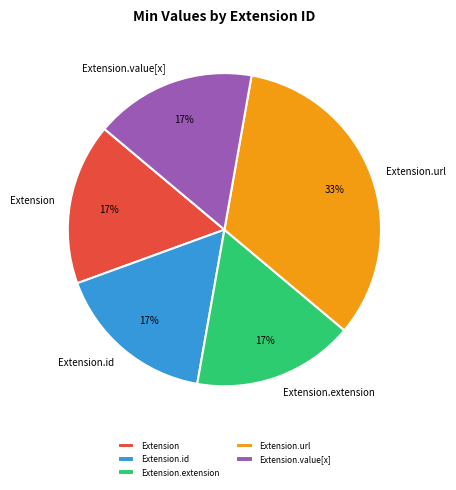

Does any single category account for the majority?

No